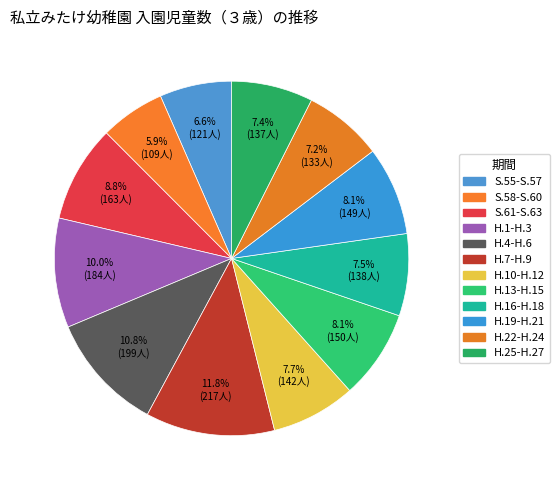

Does any single category account for the majority?

No